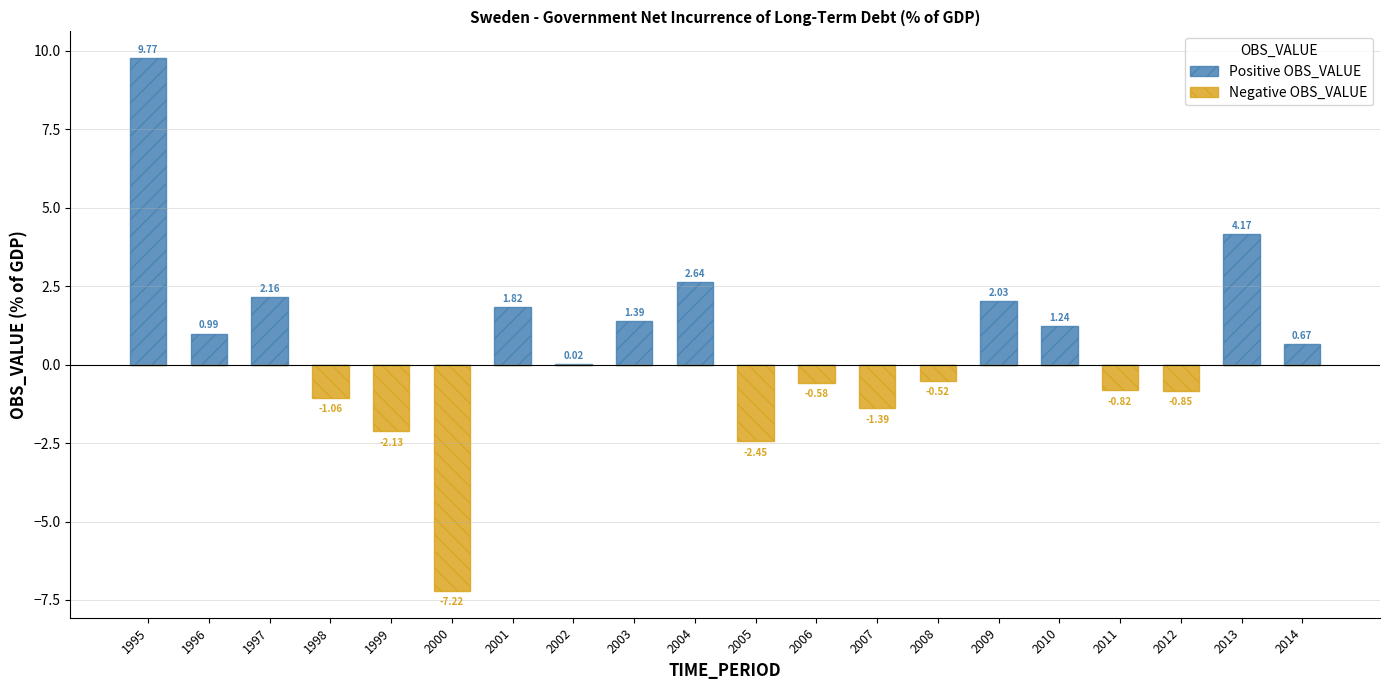

Are the bars horizontal?

No